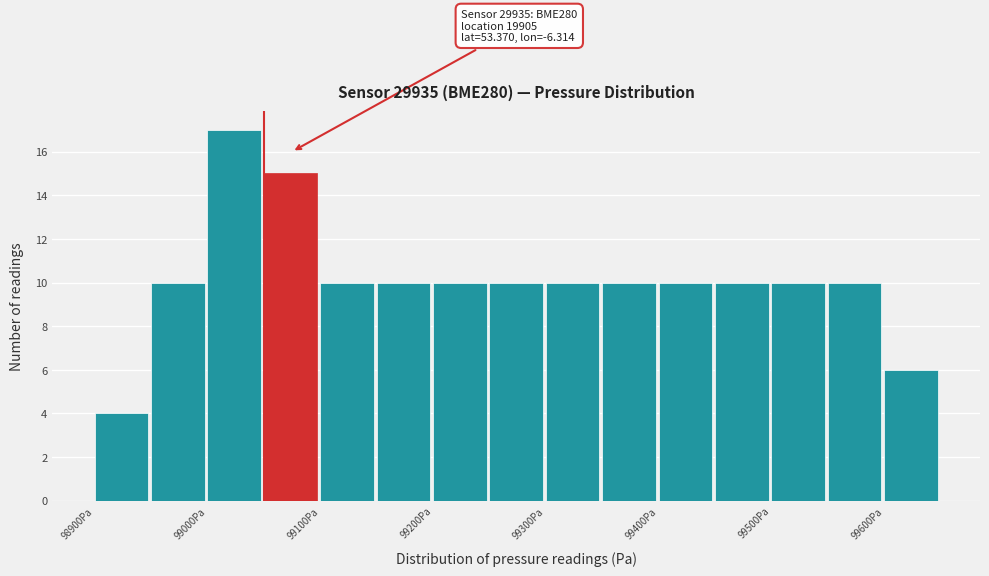

Over which range of the x-axis is the bar tallest?

99000 to 99050